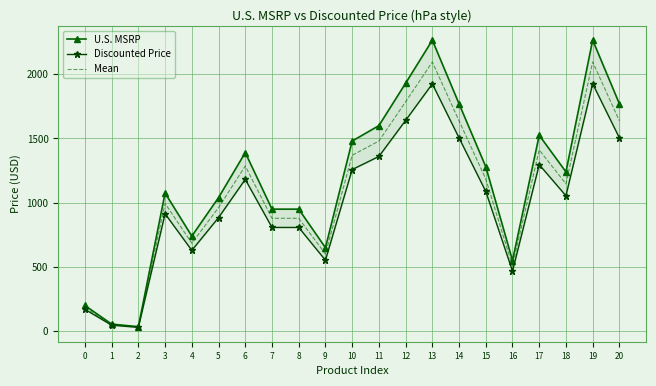

The value of Mean at 12 is 1785.2. True or false?

True